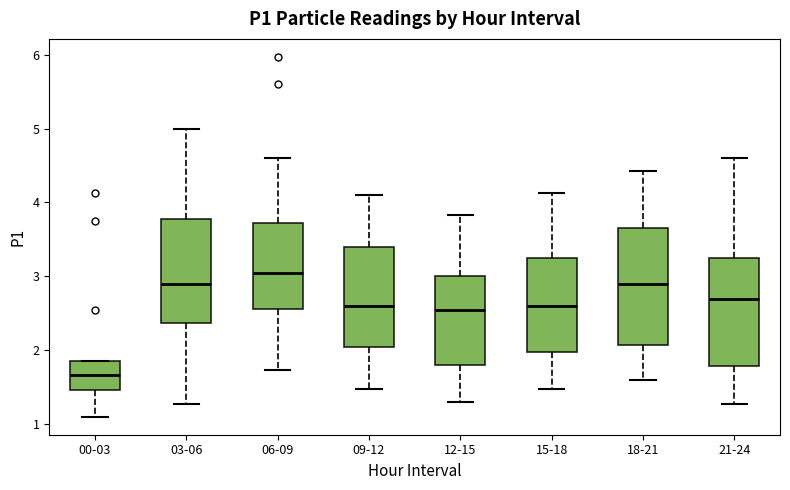

Where does the median line of the box for 03-06 sit on the y-axis? The values are not printed on the chart, so give them approximately, as read against the axis.

2.9